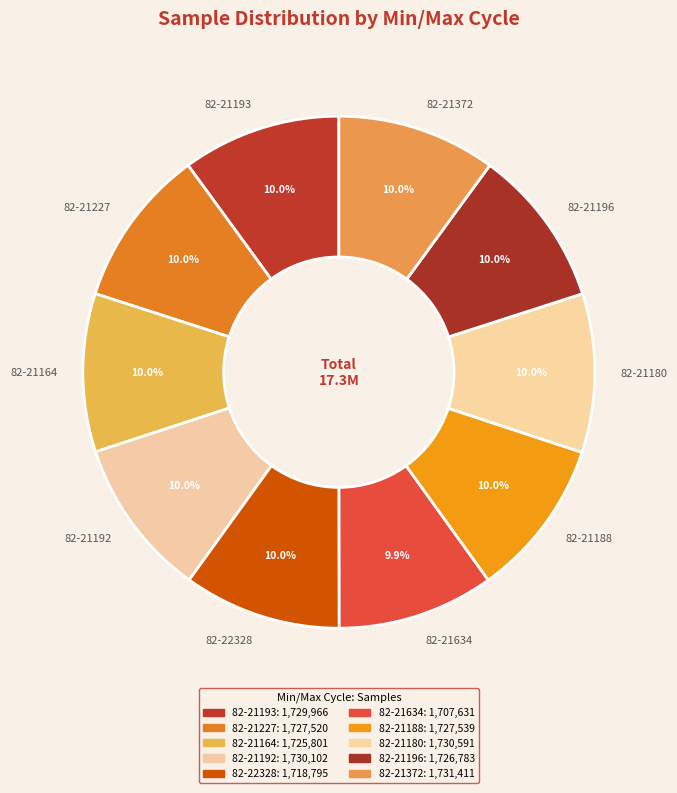

What percentage do 82-21372 and 82-22328 together represent?

20.0%